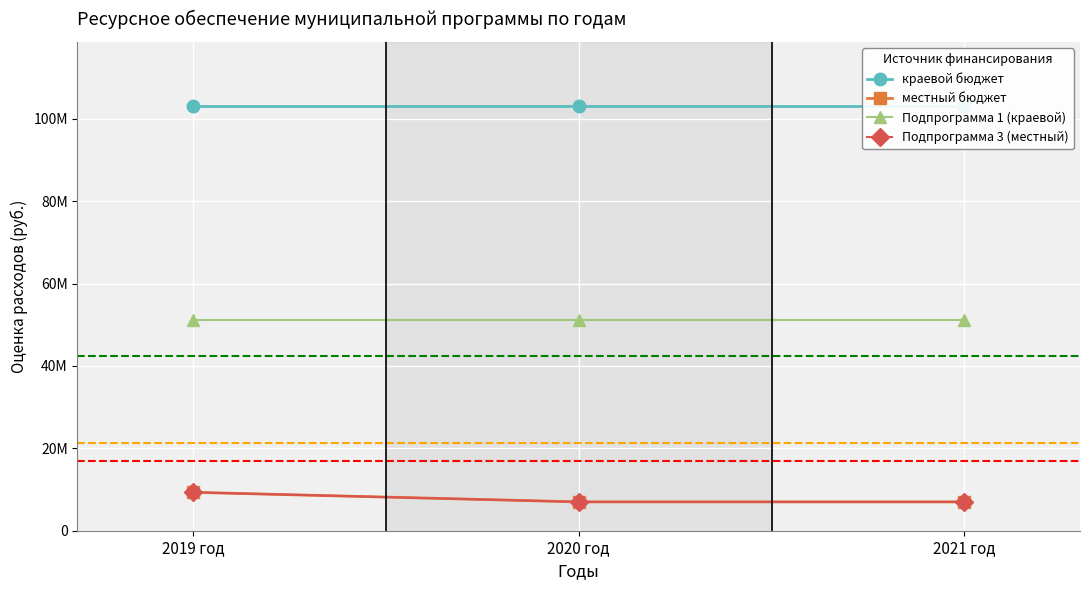

What is the average value of the Подпрограмма 1 (краевой) series?

51216900